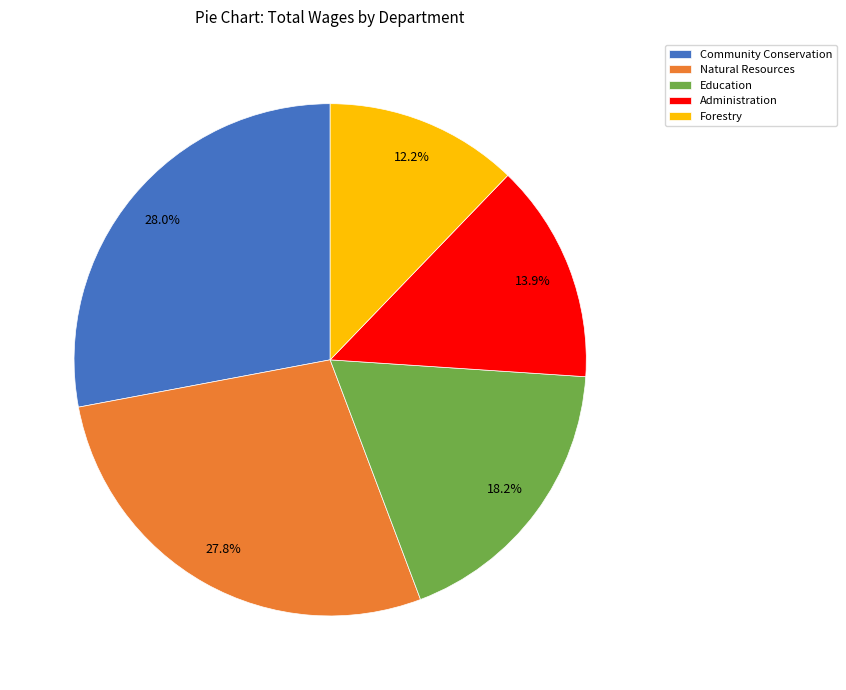

How many segments does this pie chart have?

5